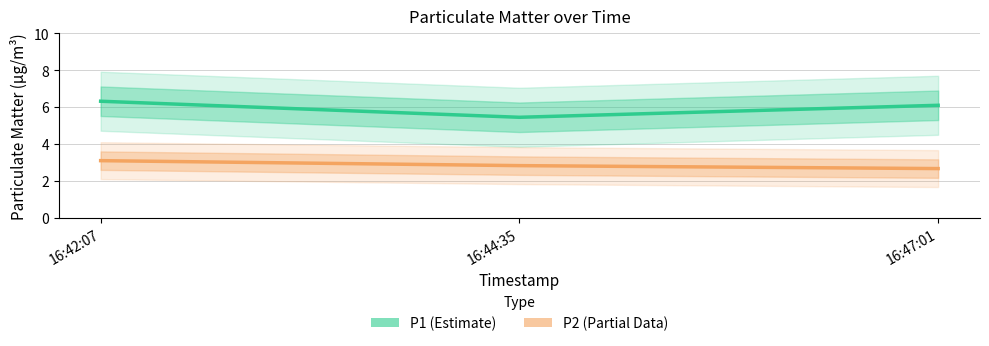

What is the label of the 3rd point from the right?

16:42:07